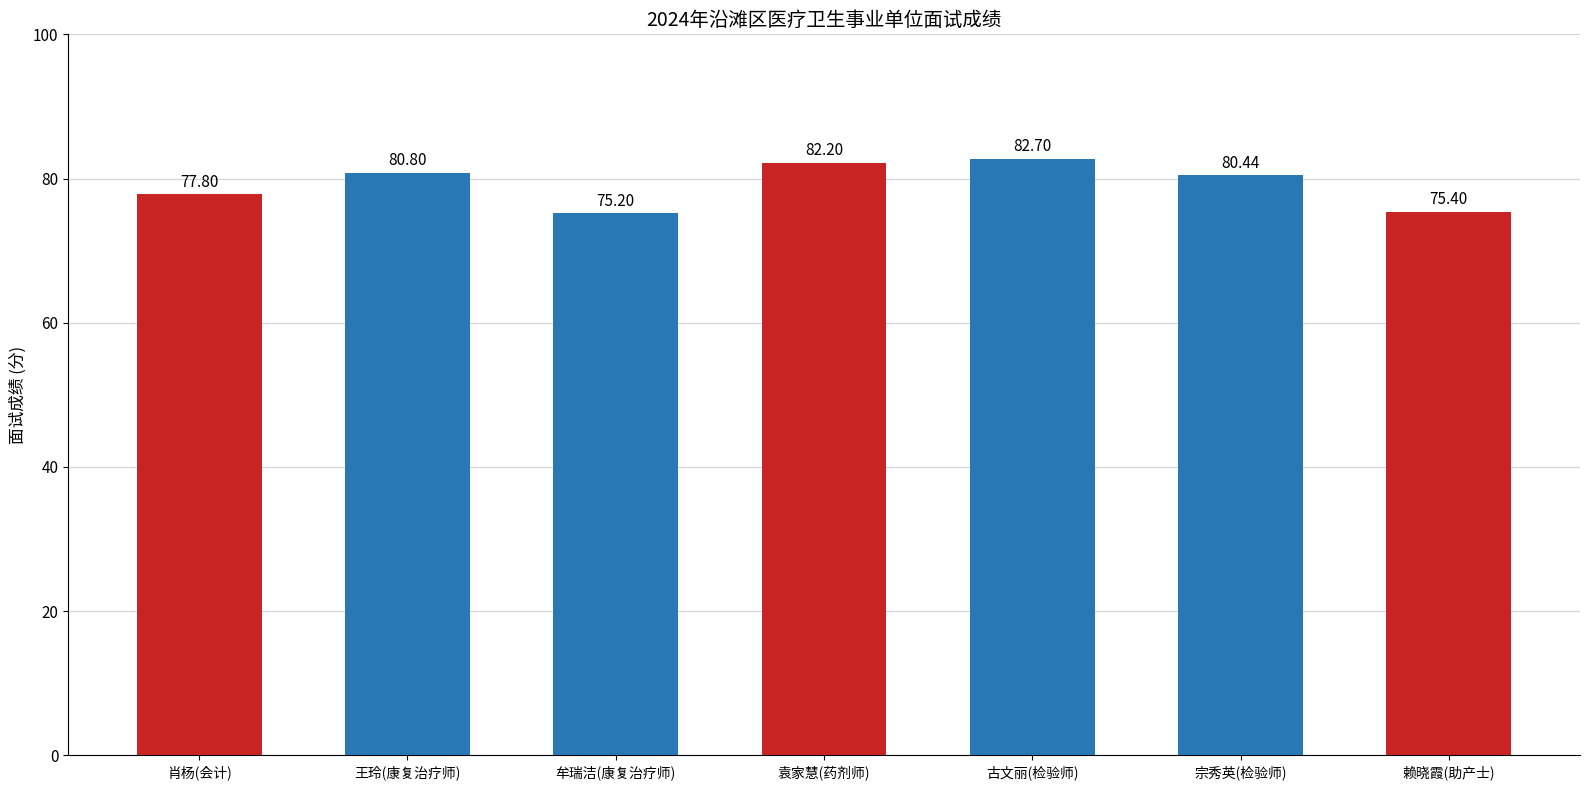

Approximately how many times larger is the value at 王玲(康复治疗师) compared to 肖杨(会计)?

1.0